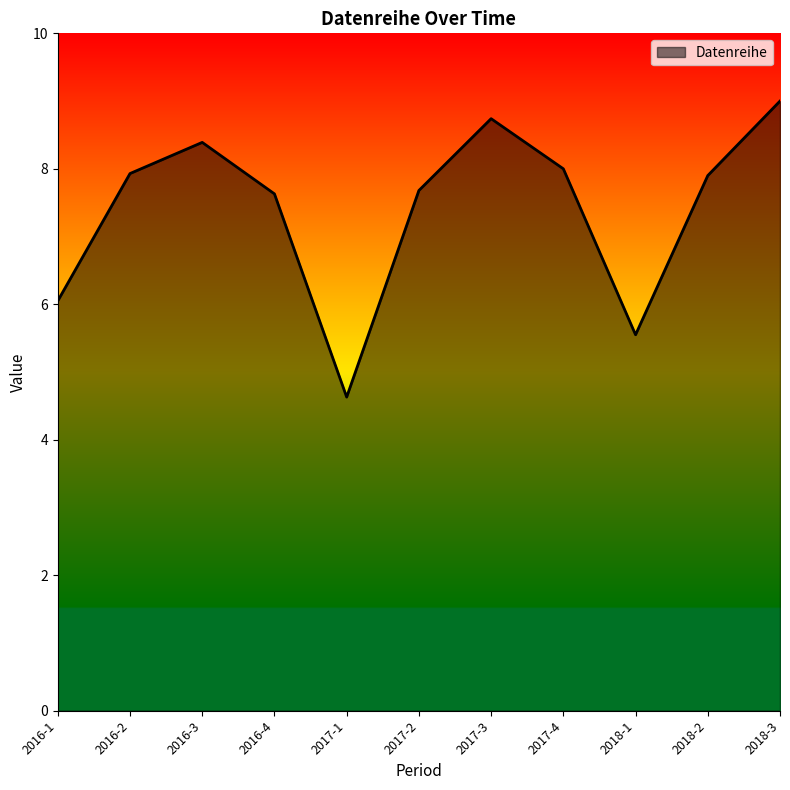

Count the number of categories in the chart.

11